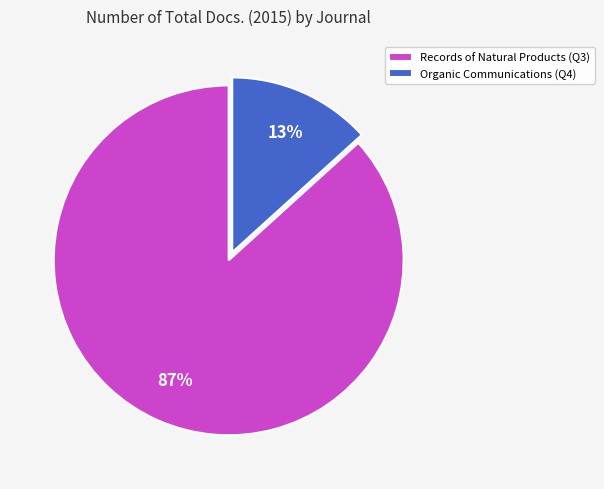

To the nearest percent, what is the average slice percentage?

50%